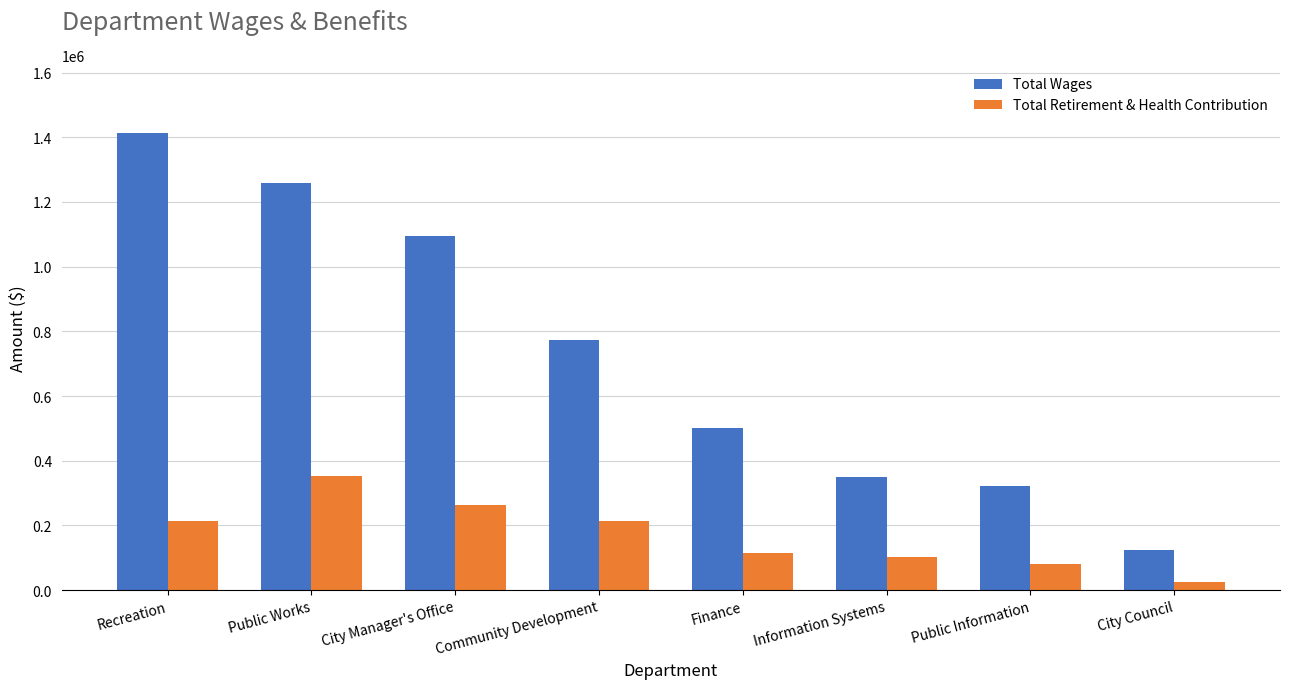

The Total Wages series shows 123043 at City Council. True or false?

True